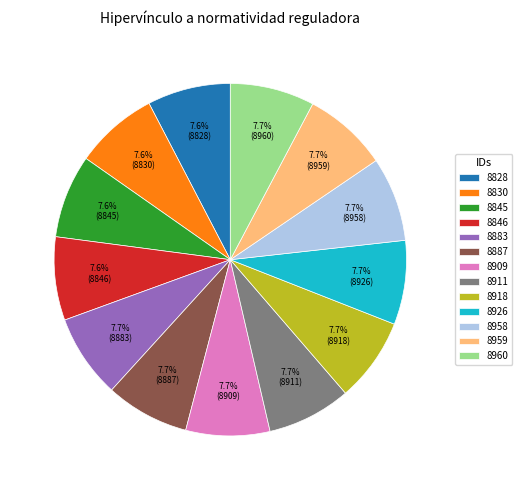

To the nearest percent, what is the average slice percentage?

8%